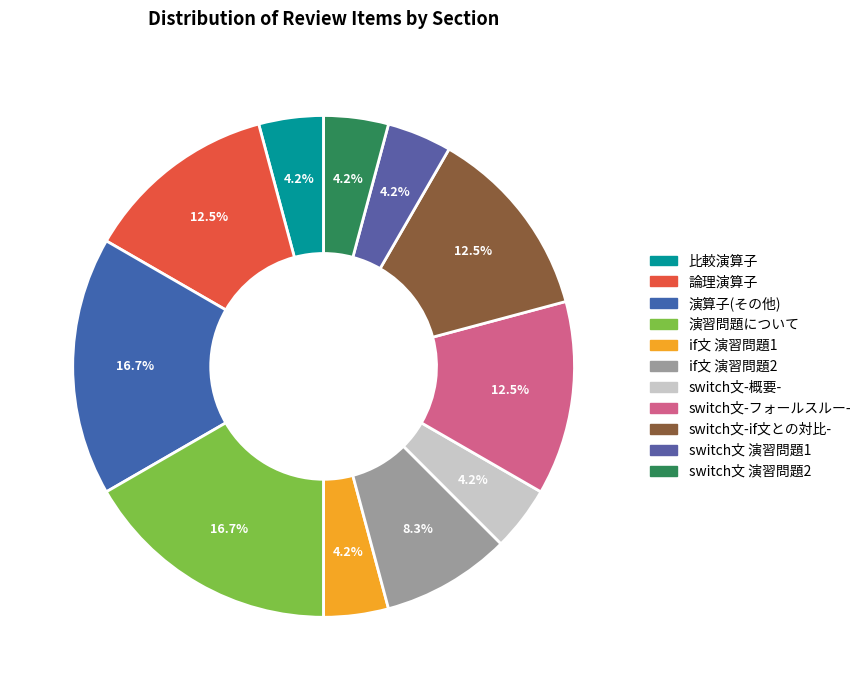

Is switch文-if文との対比- the majority of the pie?

No